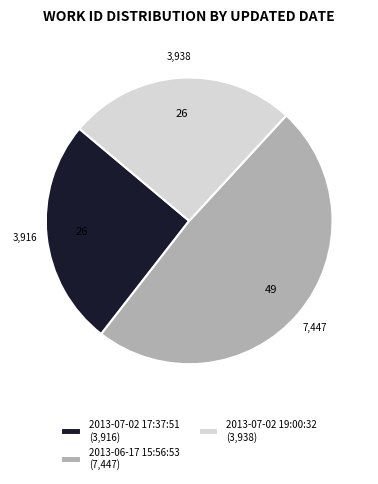

Does any single category account for the majority?

No